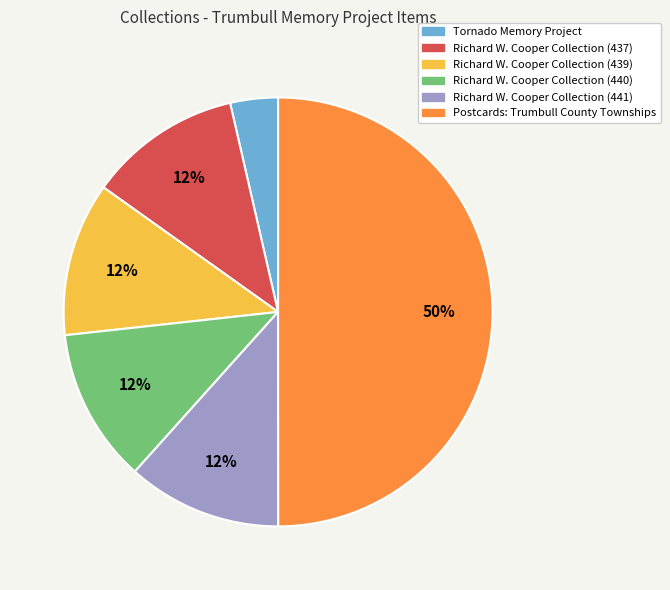

True or false: Richard W. Cooper Collection (437) accounts for 5% of the total.

False